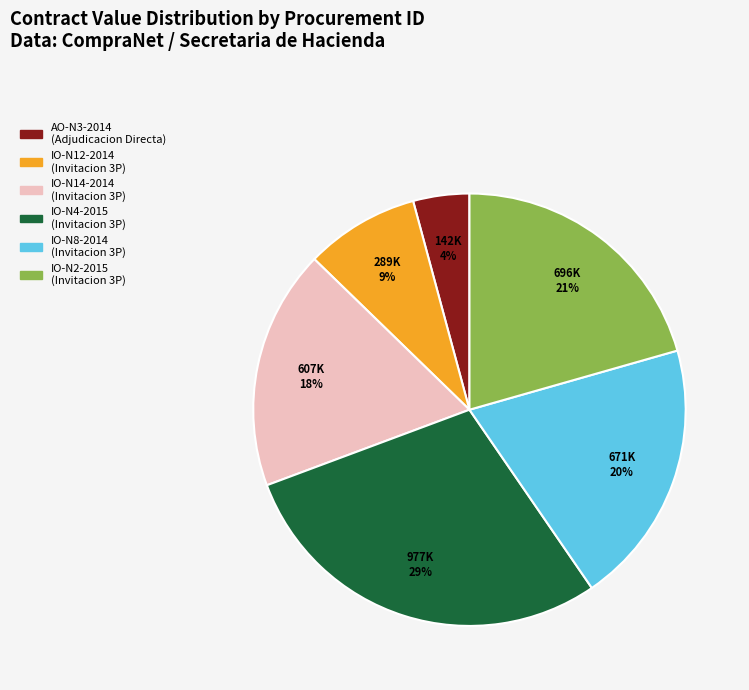

Does any single category account for the majority?

No